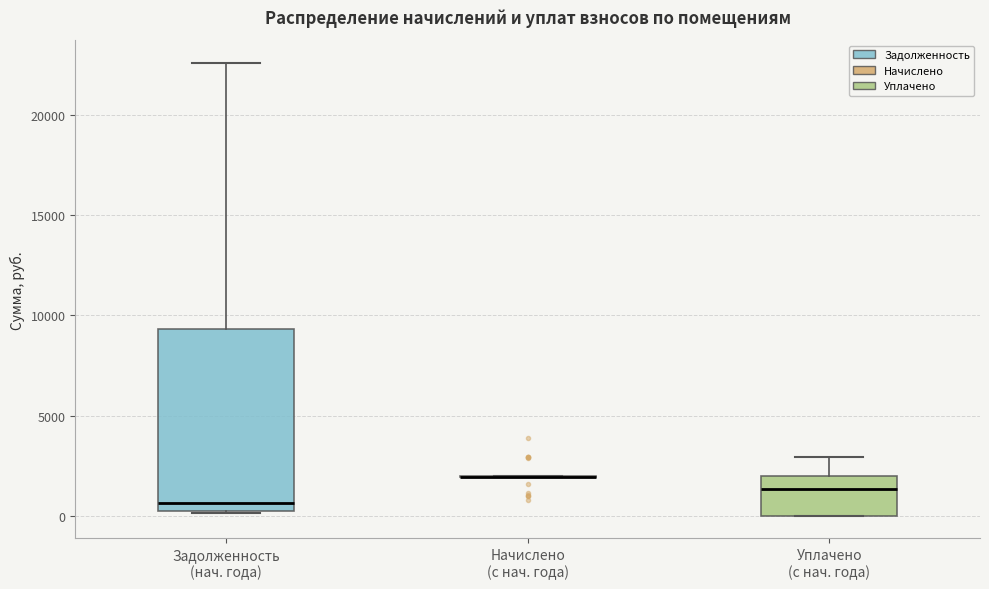

Which box is the tallest, from its lower edge to its upper edge?

Задолженность (нач. года)